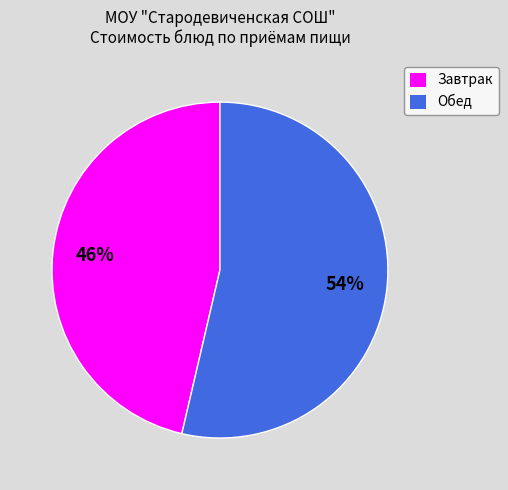

To the nearest percent, what is the combined percentage of Завтрак and Обед?

100%